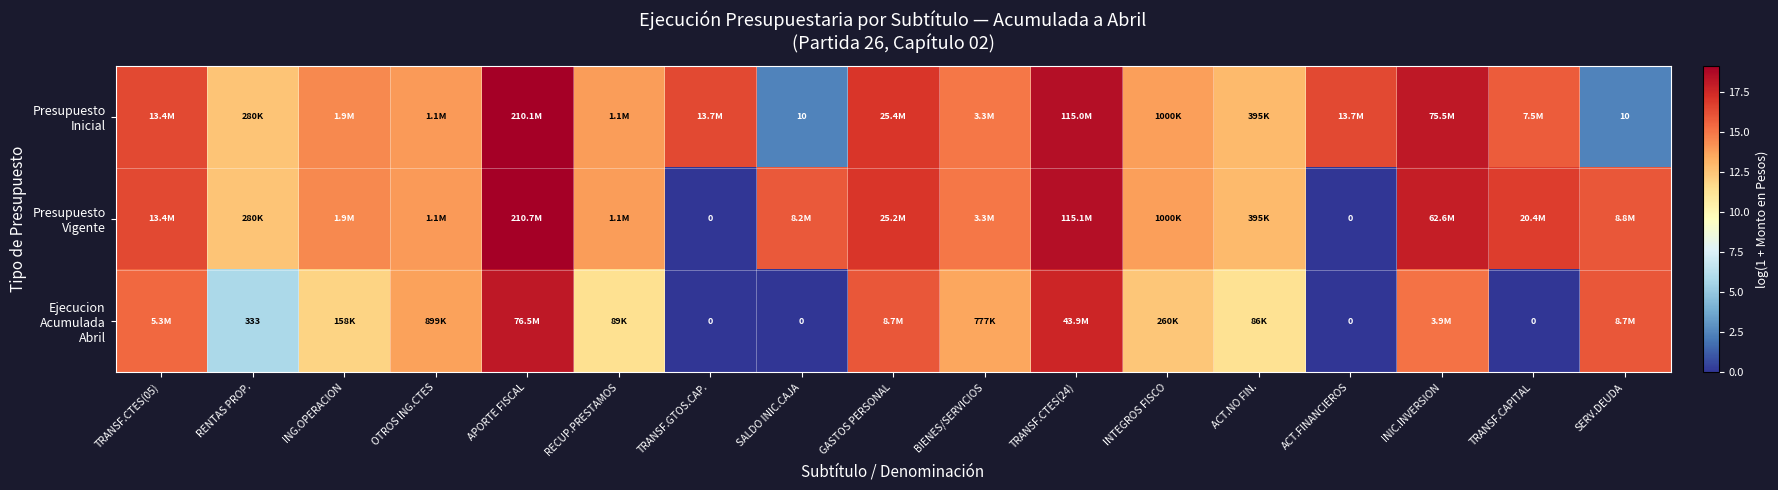

At how many categories does at least one series exceed 19?

1